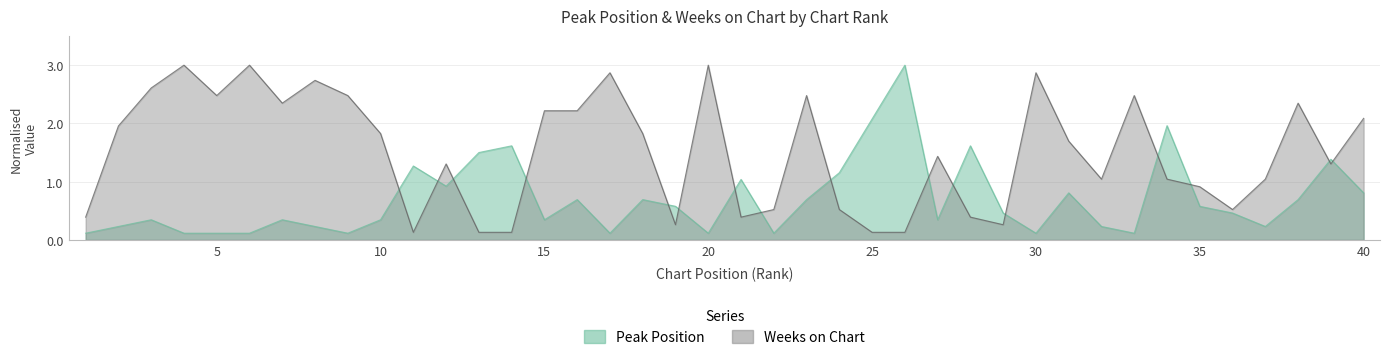

What is the spread (max minus min) of values at 32?

0.8